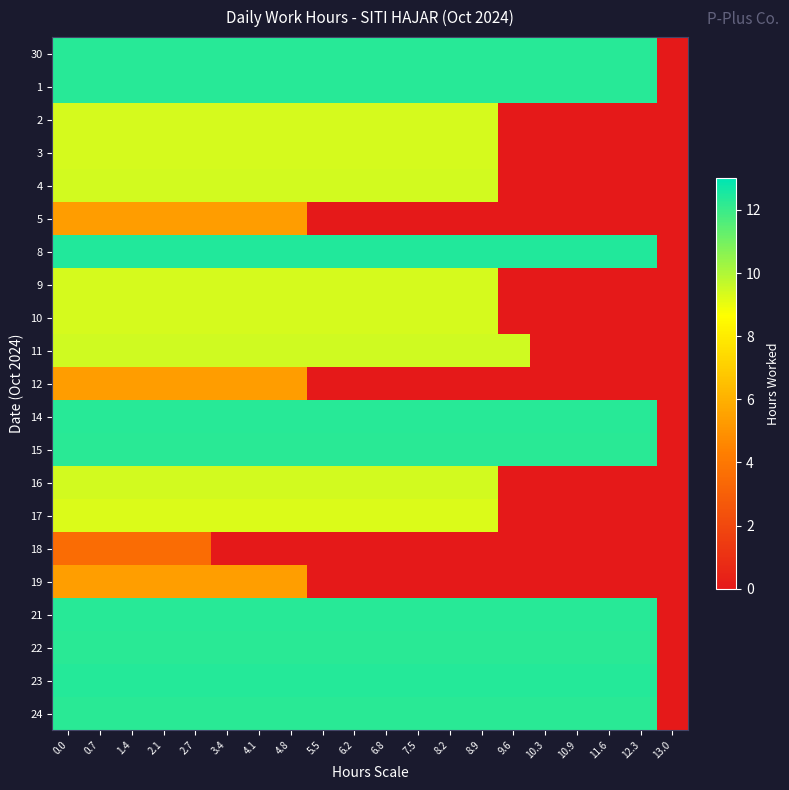

How many data points does each series have?

20